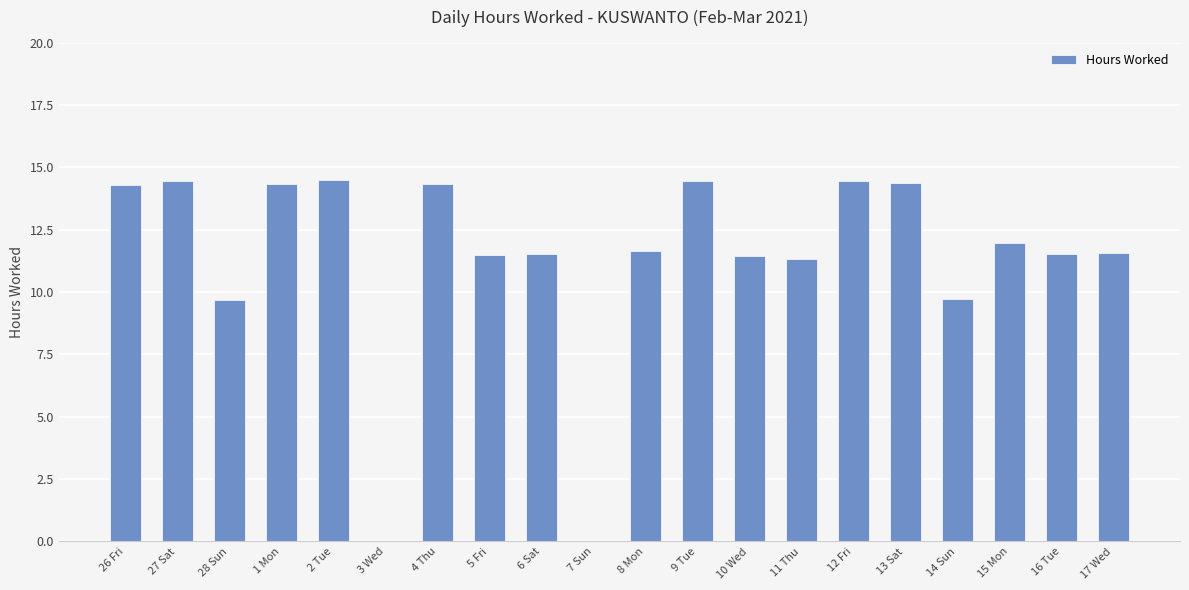

What value does the data have at 10 Wed?

11.4